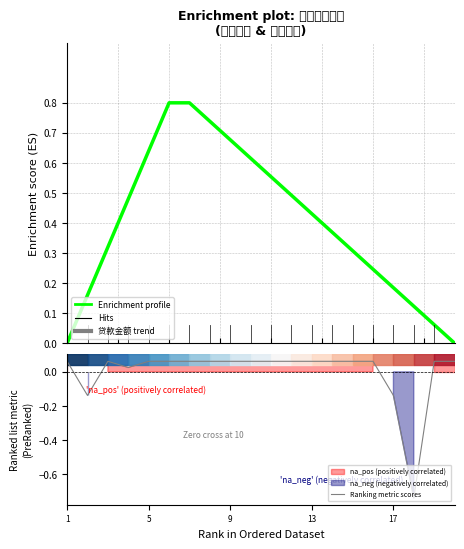

The Ranking metric scores series shows 0.1 at 13. True or false?

False